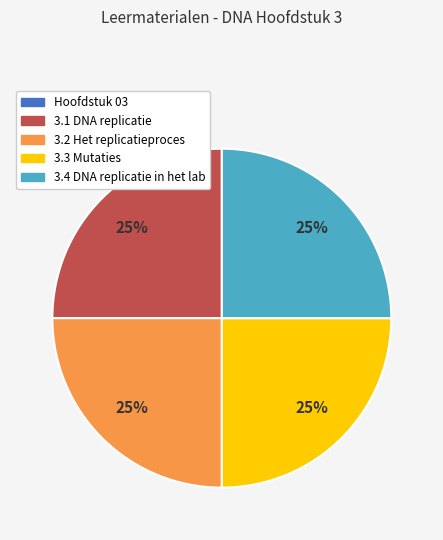

What is the ratio of the value at 3.4 DNA replicatie in het lab to the value at 3.2 Het replicatieproces?

1.0